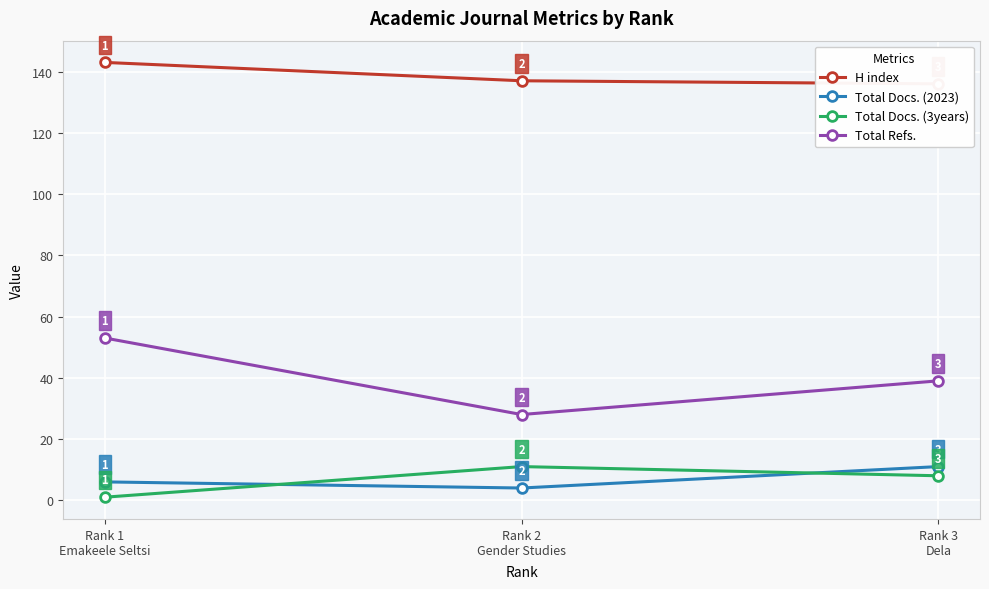

Does the chart display data point markers on the line(s)?

Yes